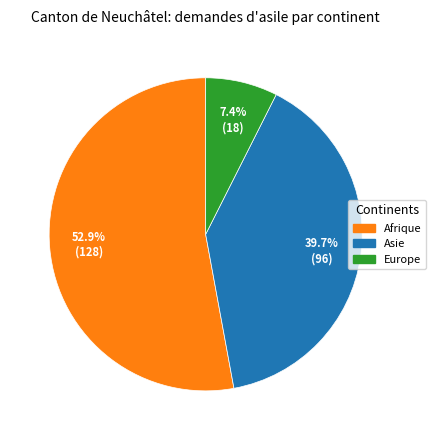

How many segments does this pie chart have?

3